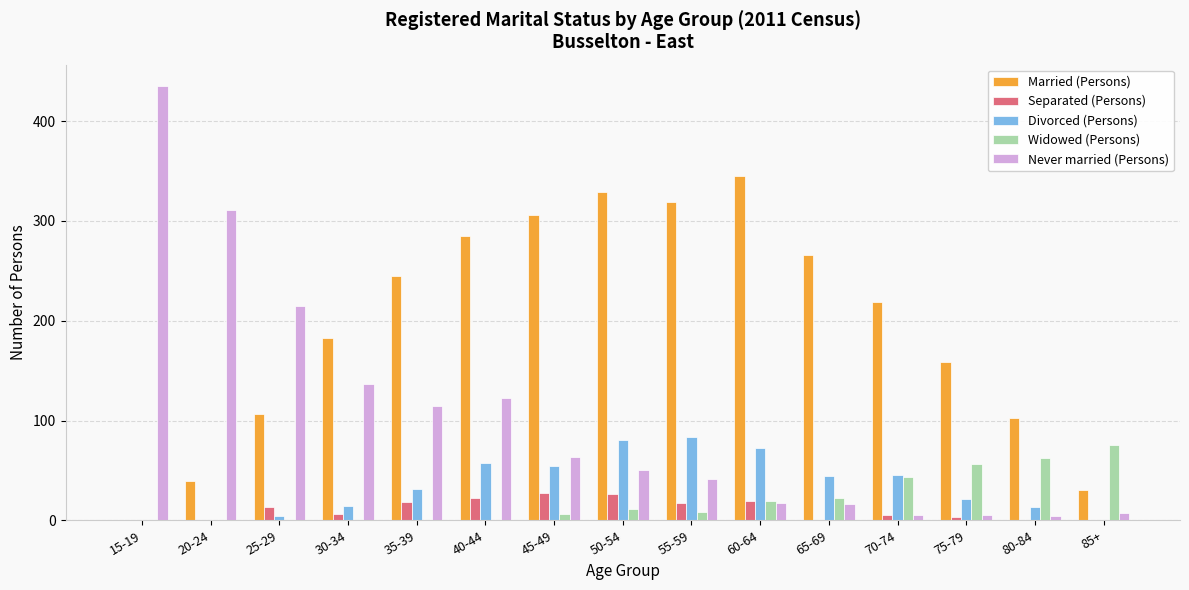

What is the difference between the Divorced (Persons) values at 45-49 and 55-59?

29